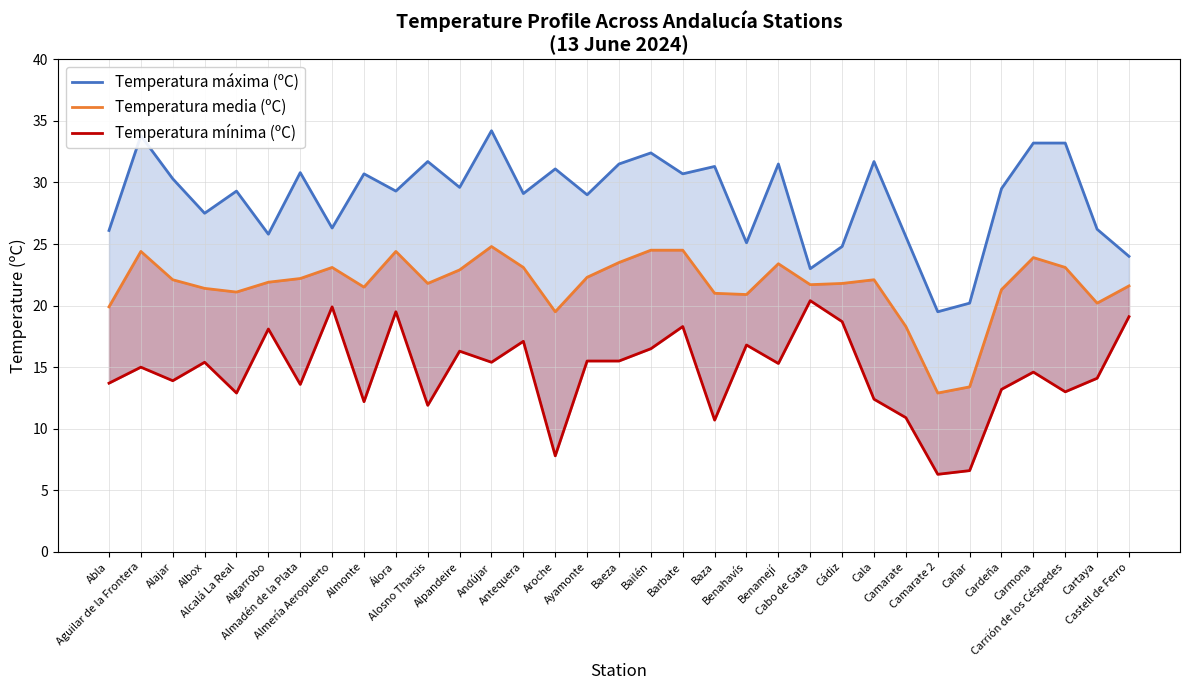

Does the chart display data point markers on the line(s)?

No